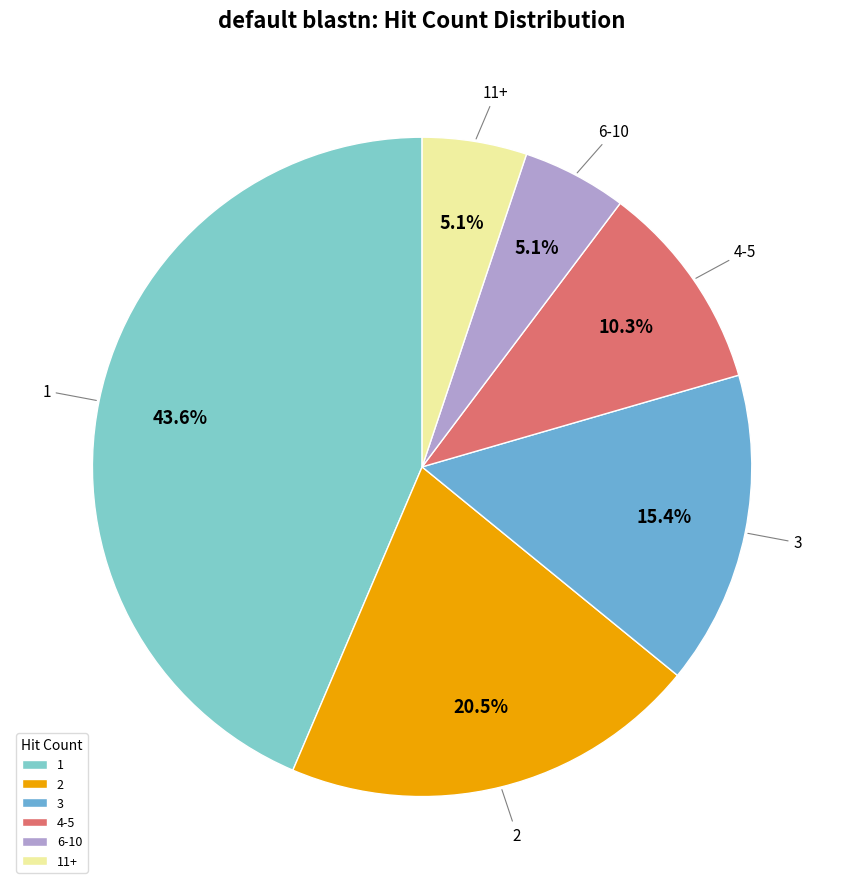

What percentage do 1 and 11+ together represent?

48.7%